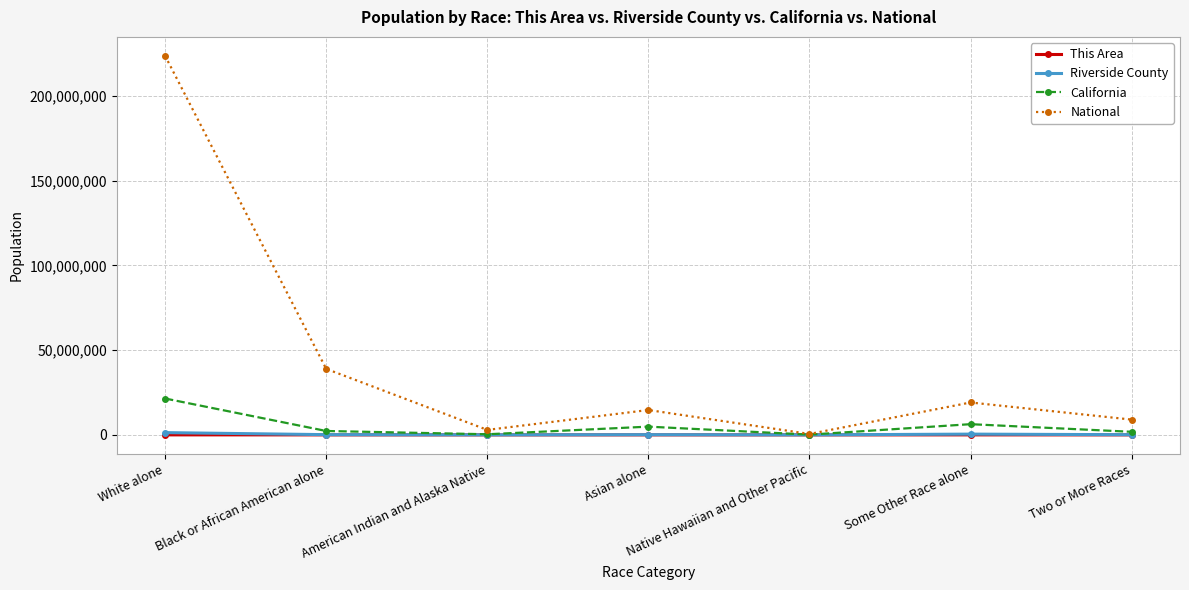

What is the difference between the California values at Native Hawaiian and Other Pacific and White alone?

21309548